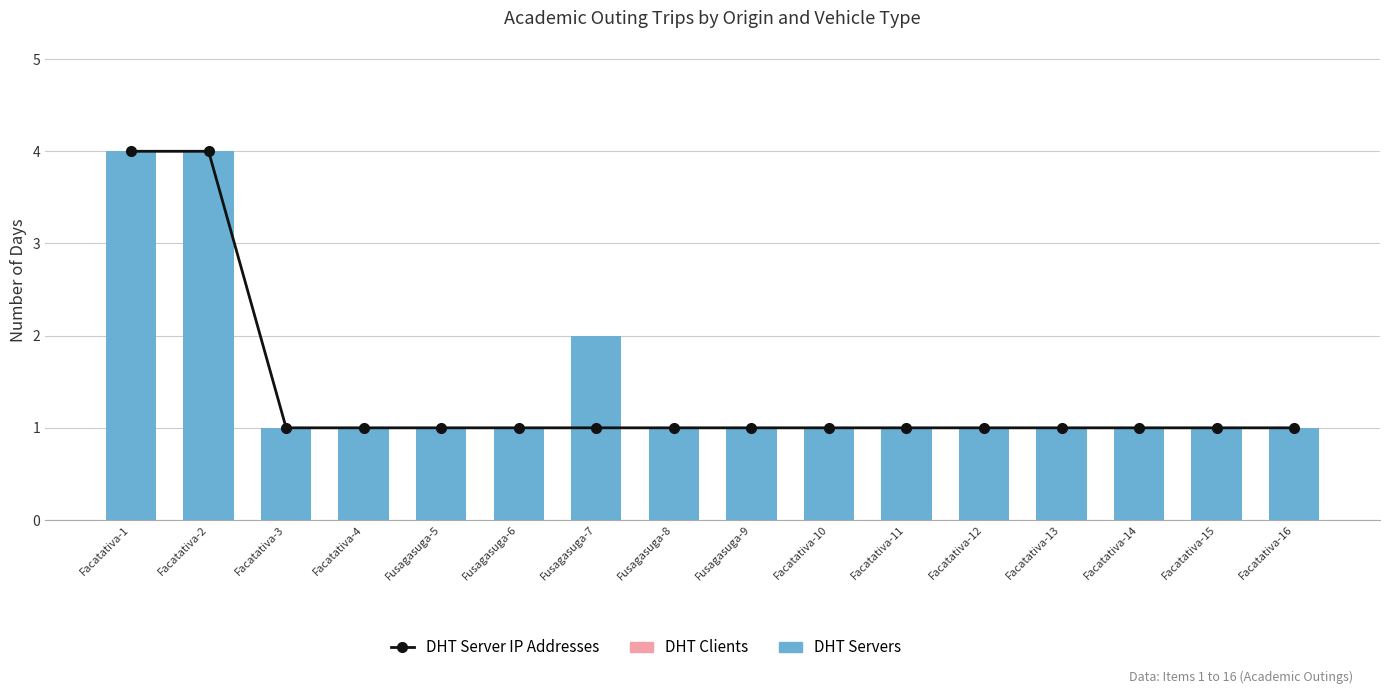

What is the sum of the DHT Server IP Addresses values at Fusagasuga-6 and Facatativa-14?

2